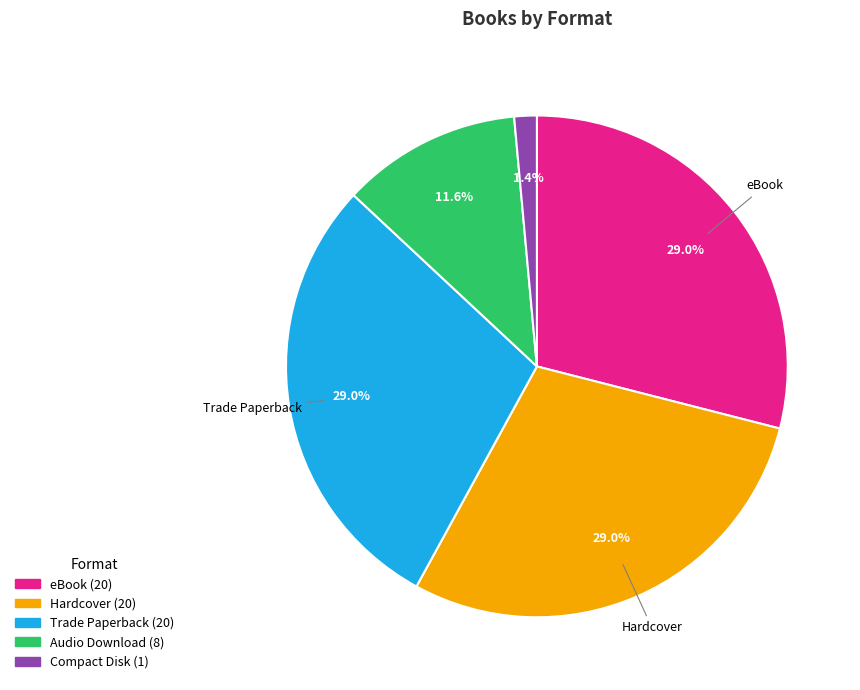

Is there any slice that represents more than half of the pie?

No